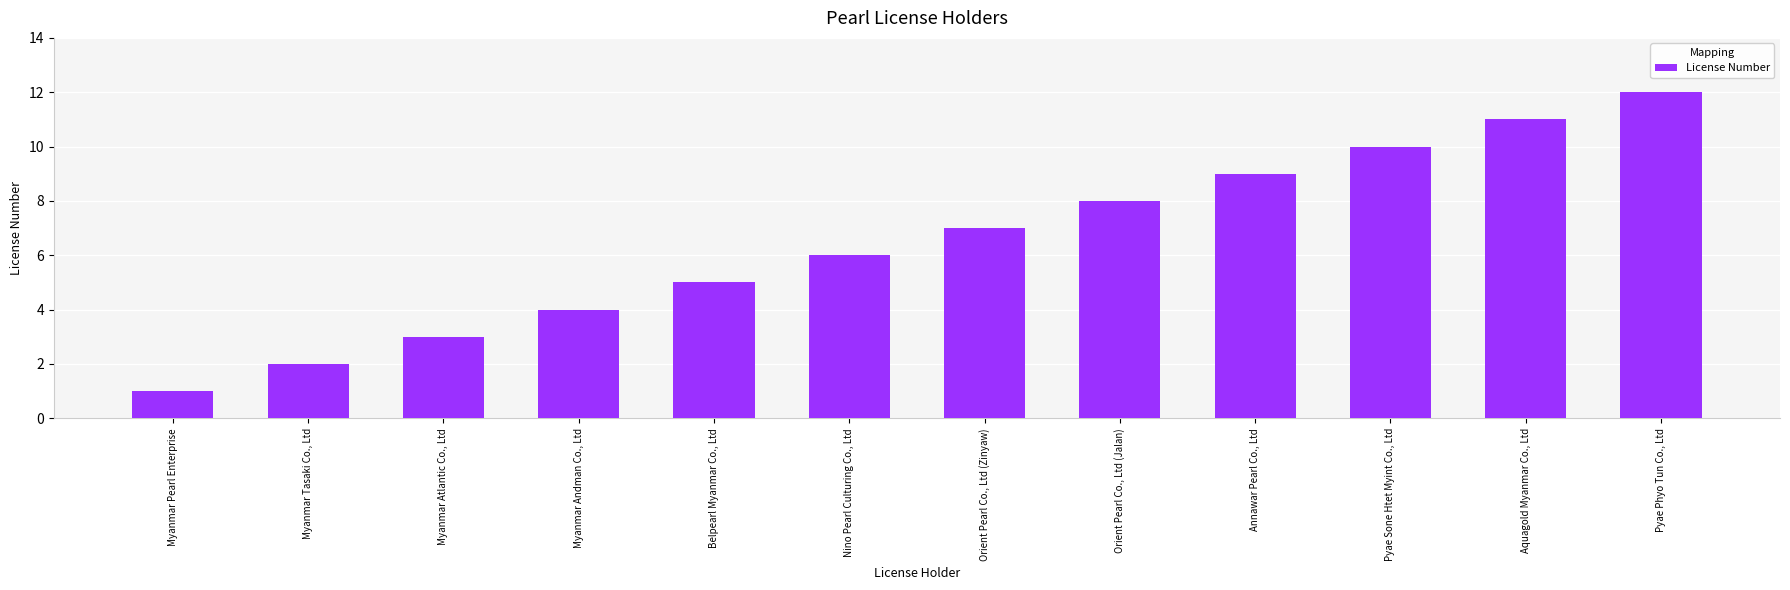

Count the number of data series in this chart.

1